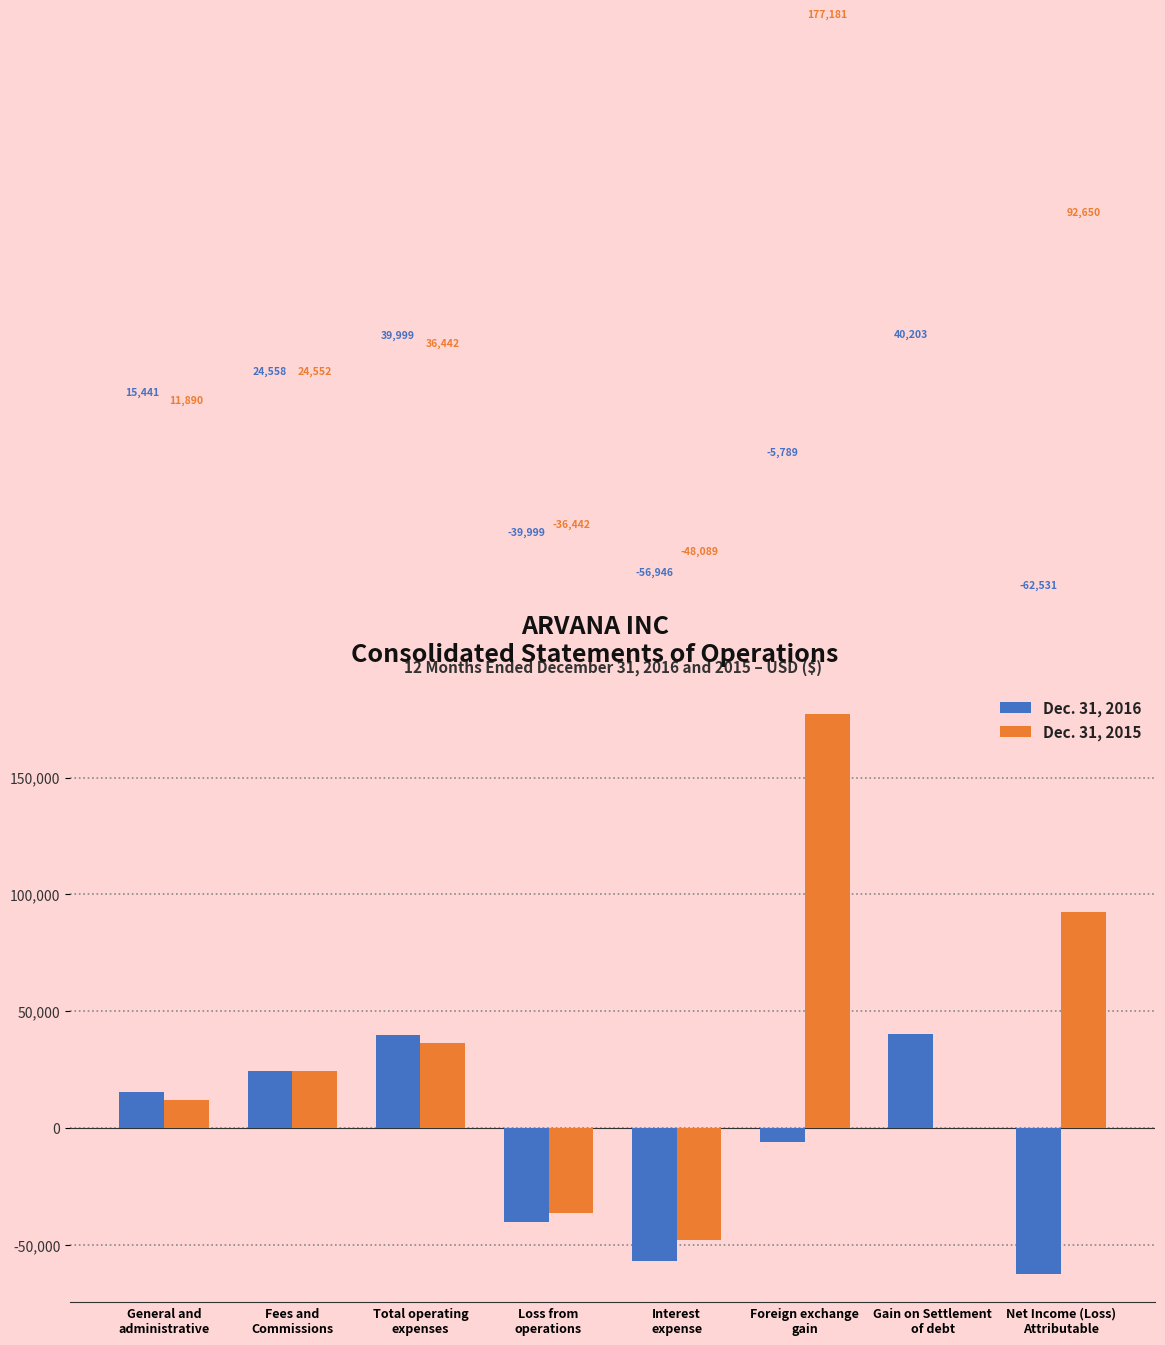

How many distinct data groups are displayed?

2